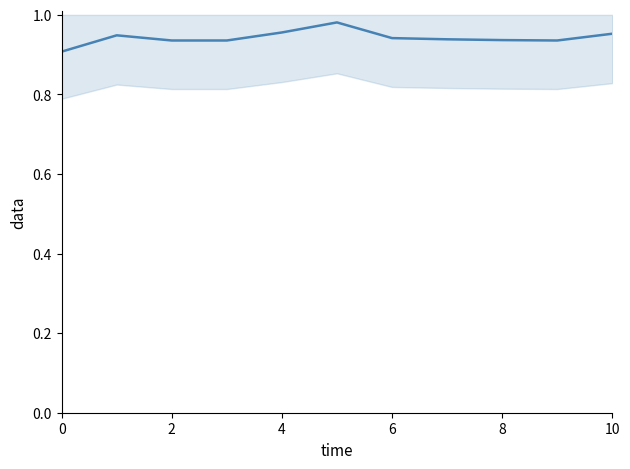

Count the values in the range 0 to 1.

11